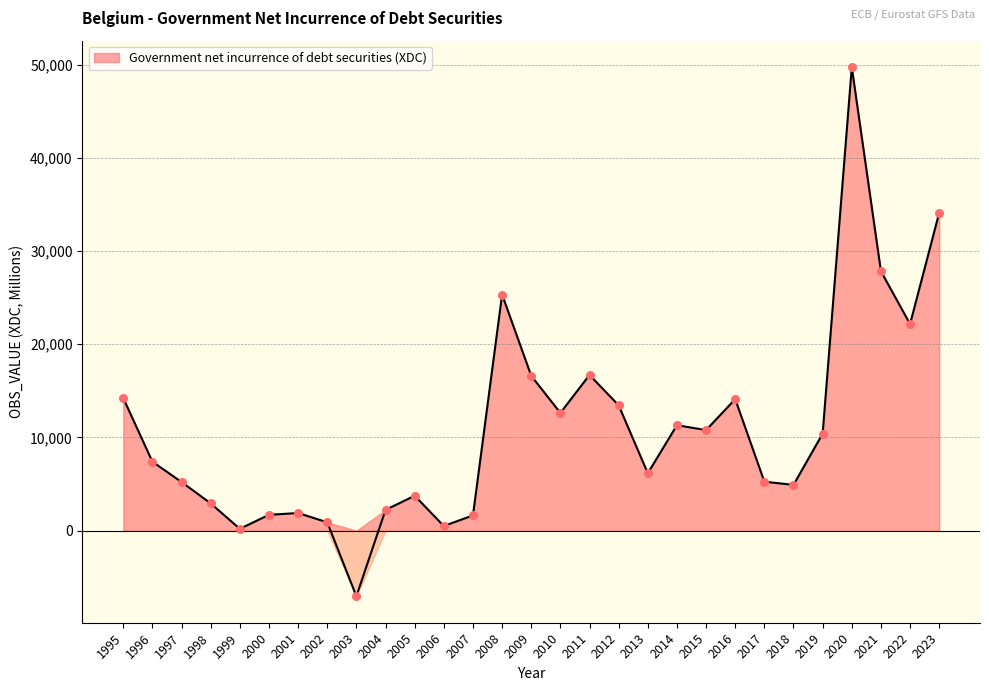

Between 2011 and 1999, which is larger?

2011